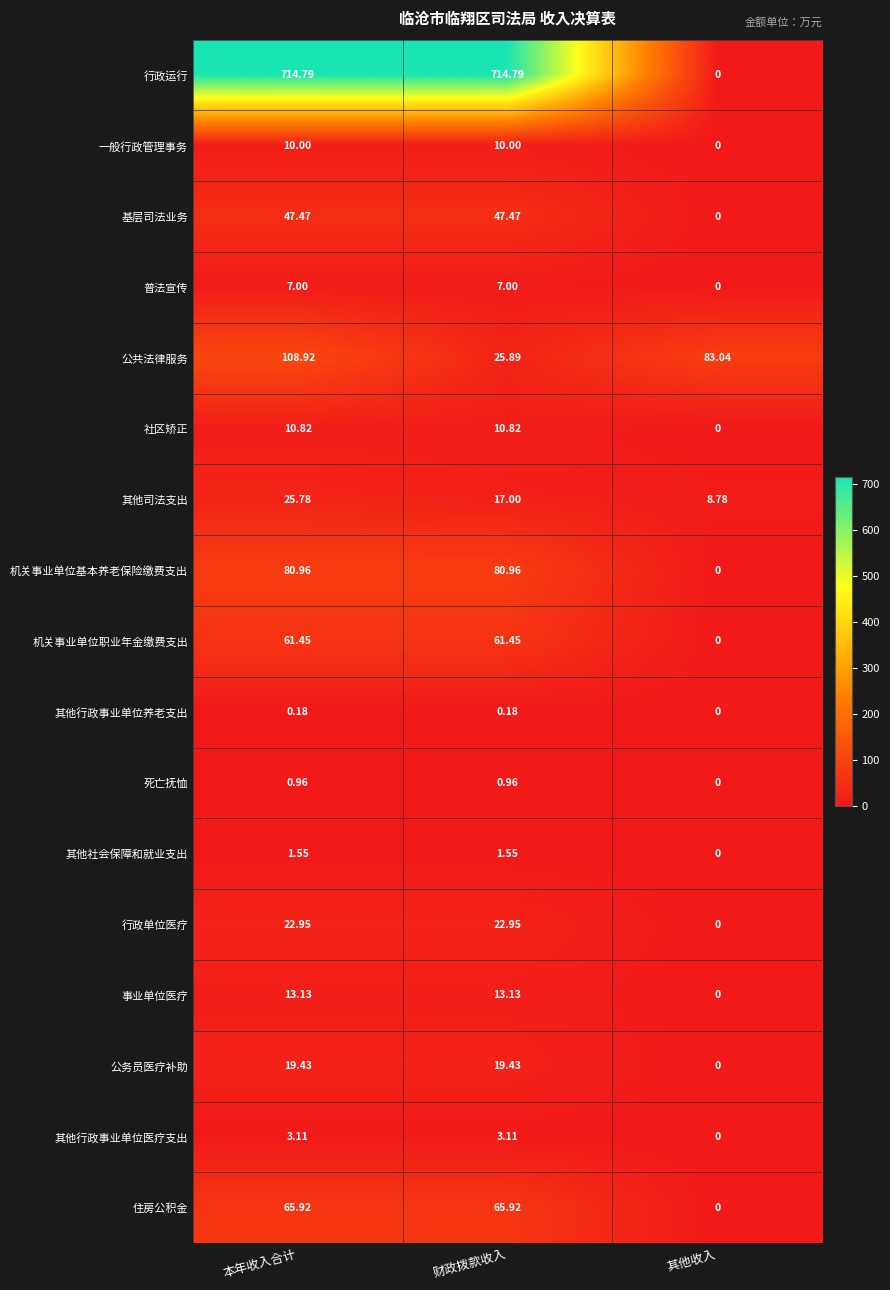

What is the spread (max minus min) of values at 财政拨款收入?

714.6